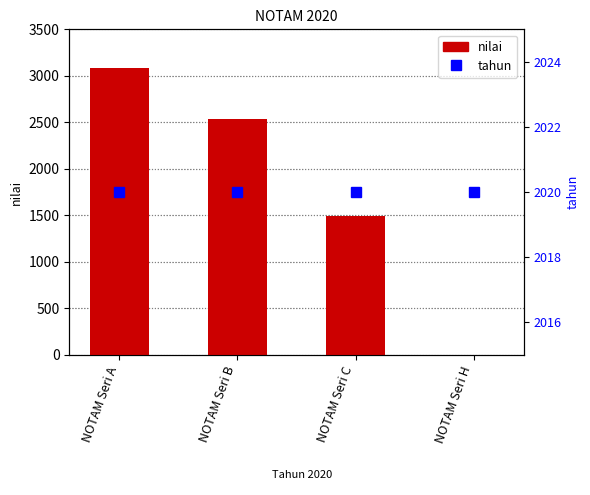

The nilai series shows 2264 at NOTAM Seri C. True or false?

False